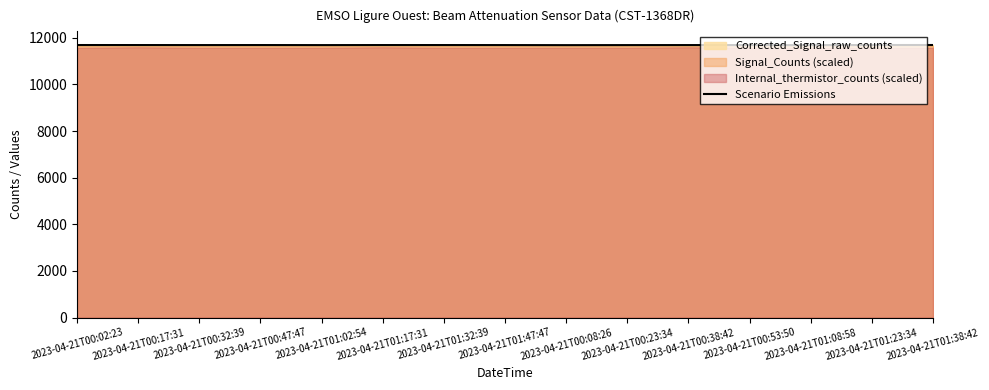

The chart shows a value of 11687 at 2023-04-21T00:47:47. True or false?

True